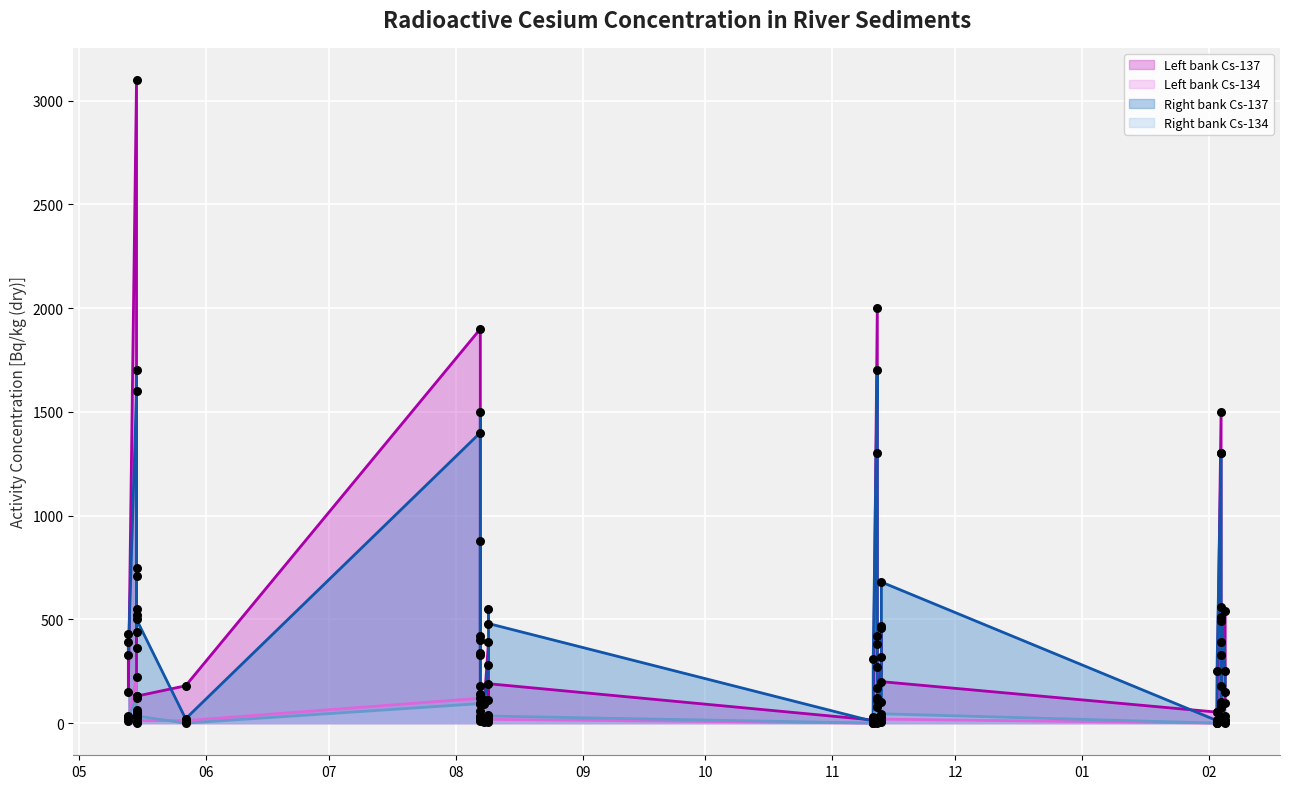

What is the total value across all series at 2020-02-04?

2958.0